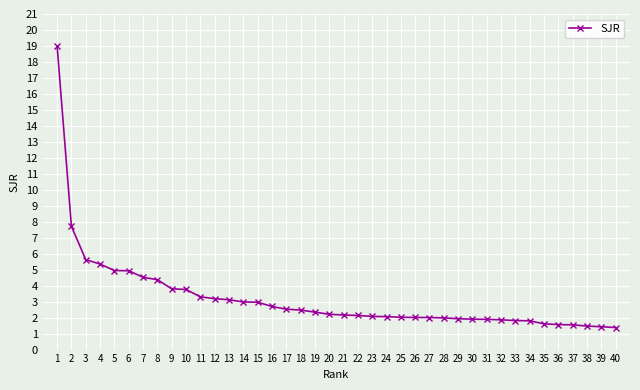

True or false: the data shows 2.8 at 30.

False